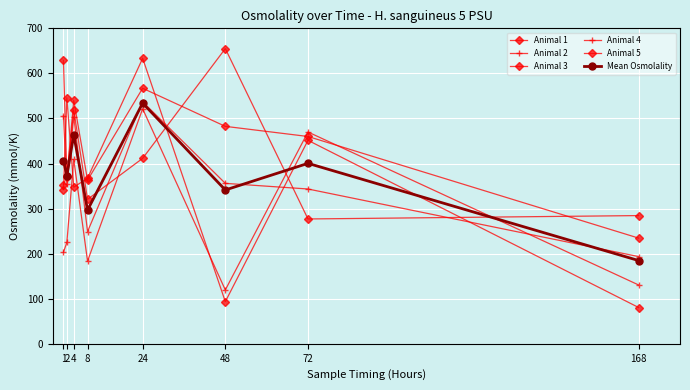

What is the total value across all series at 48?

2047.8